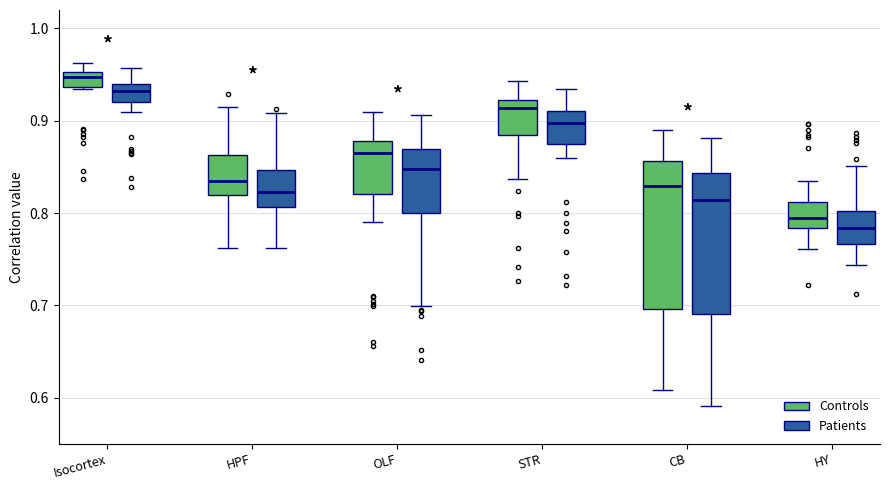

Reading left to right, transcribe this box plot: for each box, give where its median line is, the range the box spans, and where its two whiskers end, as read against the y-axis. The values are not printed on the chart, so give them approximately, as read against the axis.

Isocortex (Controls): median 0.95 (inside the box), box 0.94 to 0.95, whiskers 0.93 to 0.96
Isocortex (Patients): median 0.93, box 0.92 to 0.94, whiskers 0.91 to 0.96
HPF (Controls): median 0.83, box 0.82 to 0.86, whiskers 0.76 to 0.91
HPF (Patients): median 0.82, box 0.81 to 0.85, whiskers 0.76 to 0.91
OLF (Controls): median 0.87, box 0.82 to 0.88, whiskers 0.79 to 0.91
OLF (Patients): median 0.85, box 0.80 to 0.87, whiskers 0.70 to 0.91
STR (Controls): median 0.91, box 0.88 to 0.92, whiskers 0.84 to 0.94
STR (Patients): median 0.90, box 0.88 to 0.91, whiskers 0.86 to 0.93
CB (Controls): median 0.83, box 0.70 to 0.86, whiskers 0.61 to 0.89
CB (Patients): median 0.81, box 0.69 to 0.84, whiskers 0.59 to 0.88
HY (Controls): median 0.79, box 0.78 to 0.81, whiskers 0.76 to 0.84
HY (Patients): median 0.78, box 0.77 to 0.80, whiskers 0.74 to 0.85